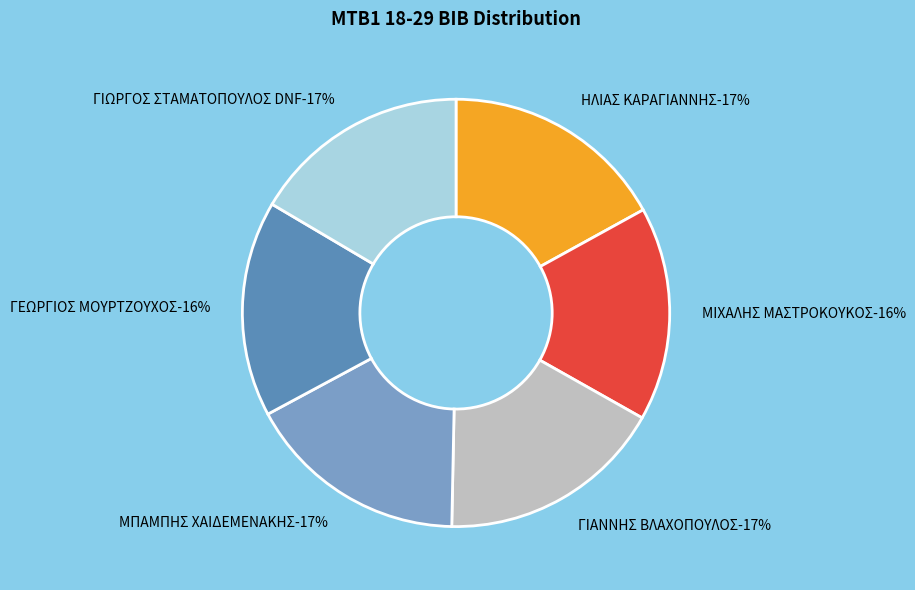

Rank the categories by value from lowest to highest.

ΜΙΧΑΛΗΣ ΜΑΣΤΡΟΚΟΥΚΟΣ, ΓΕΩΡΓΙΟΣ ΜΟΥΡΤΖΟΥΧΟΣ, ΓΙΩΡΓΟΣ ΣΤΑΜΑΤΟΠΟΥΛΟΣ DNF, ΜΠΑΜΠΗΣ ΧΑΙΔΕΜΕΝΑΚΗΣ, ΗΛΙΑΣ ΚΑΡΑΓΙΑΝΝΗΣ, ΓΙΑΝΝΗΣ ΒΛΑΧΟΠΟΥΛΟΣ